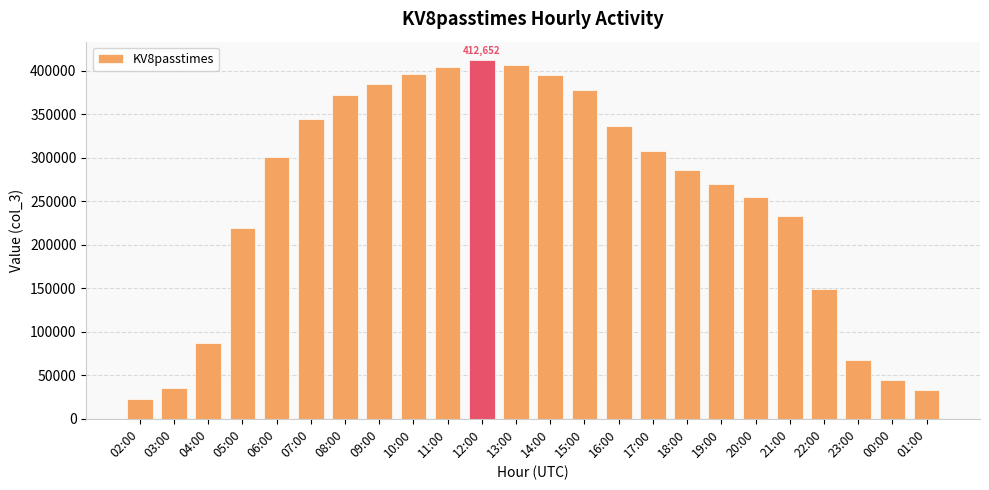

What is the difference between the values at 01:00 and 09:00?

352175